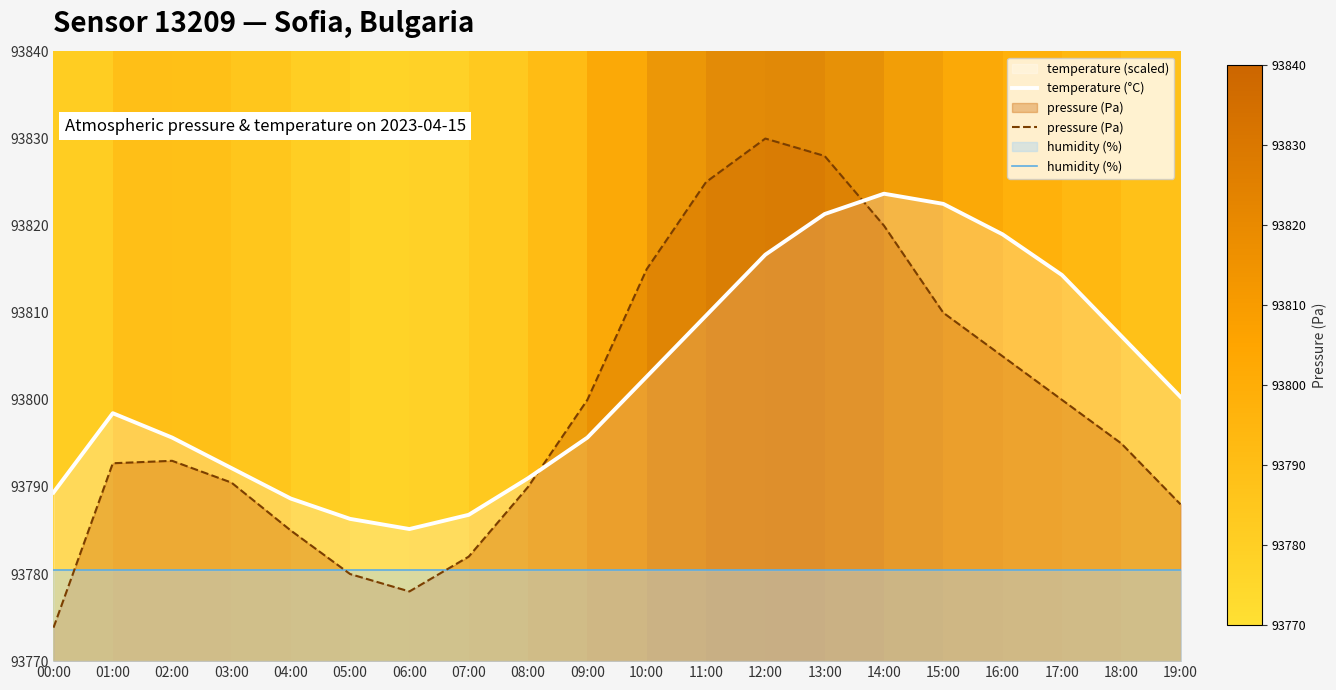

Which series changed the most between 03:00 and 16:00?

temperature (°C)